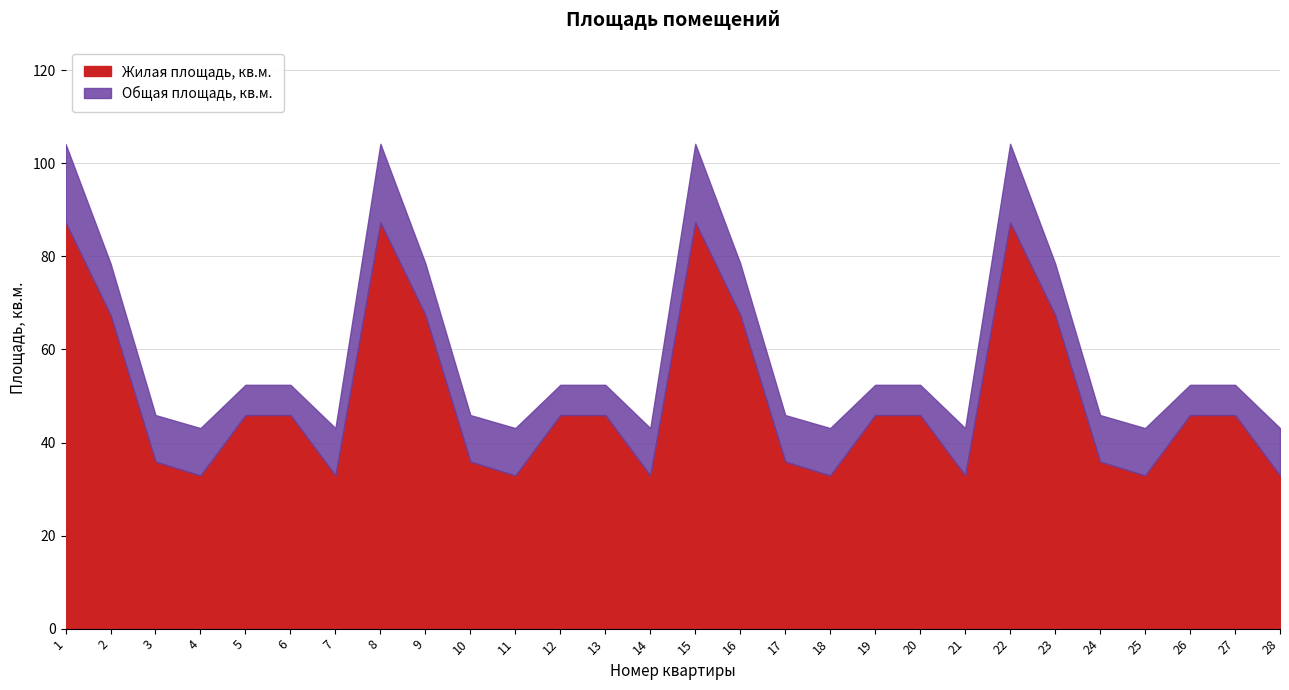

List the series in order of their peak value, highest first.

Общая площадь, кв.м., Жилая площадь, кв.м.